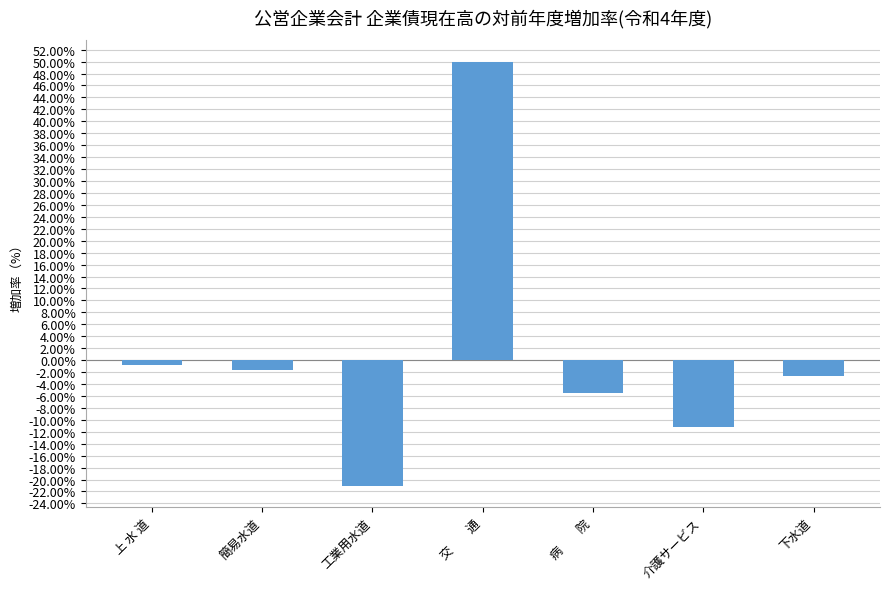

List the labels in order of value, smallest first.

工業用水道, 介護サービス, 病　　院, 下水道, 簡易水道, 上 水 道, 交　　通